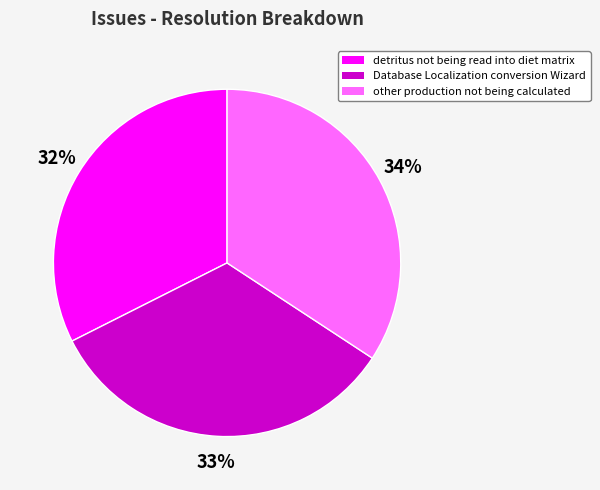

Combined, do other production not being calculated and Database Localization conversion Wizard account for over 50%?

Yes